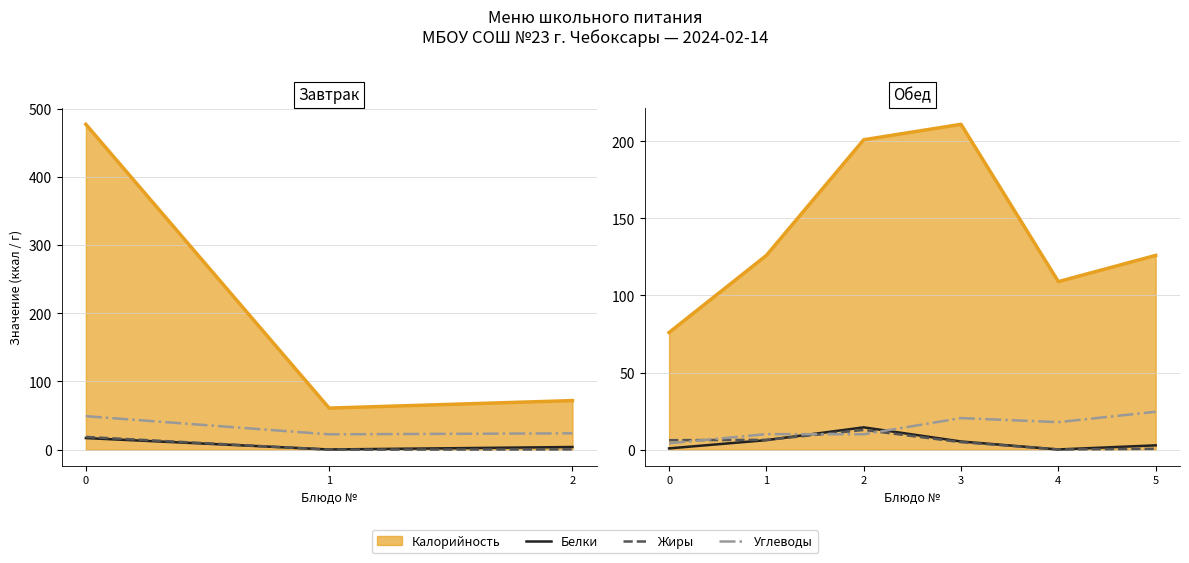

Is it true that Жиры equals 22.4 at 2?

False